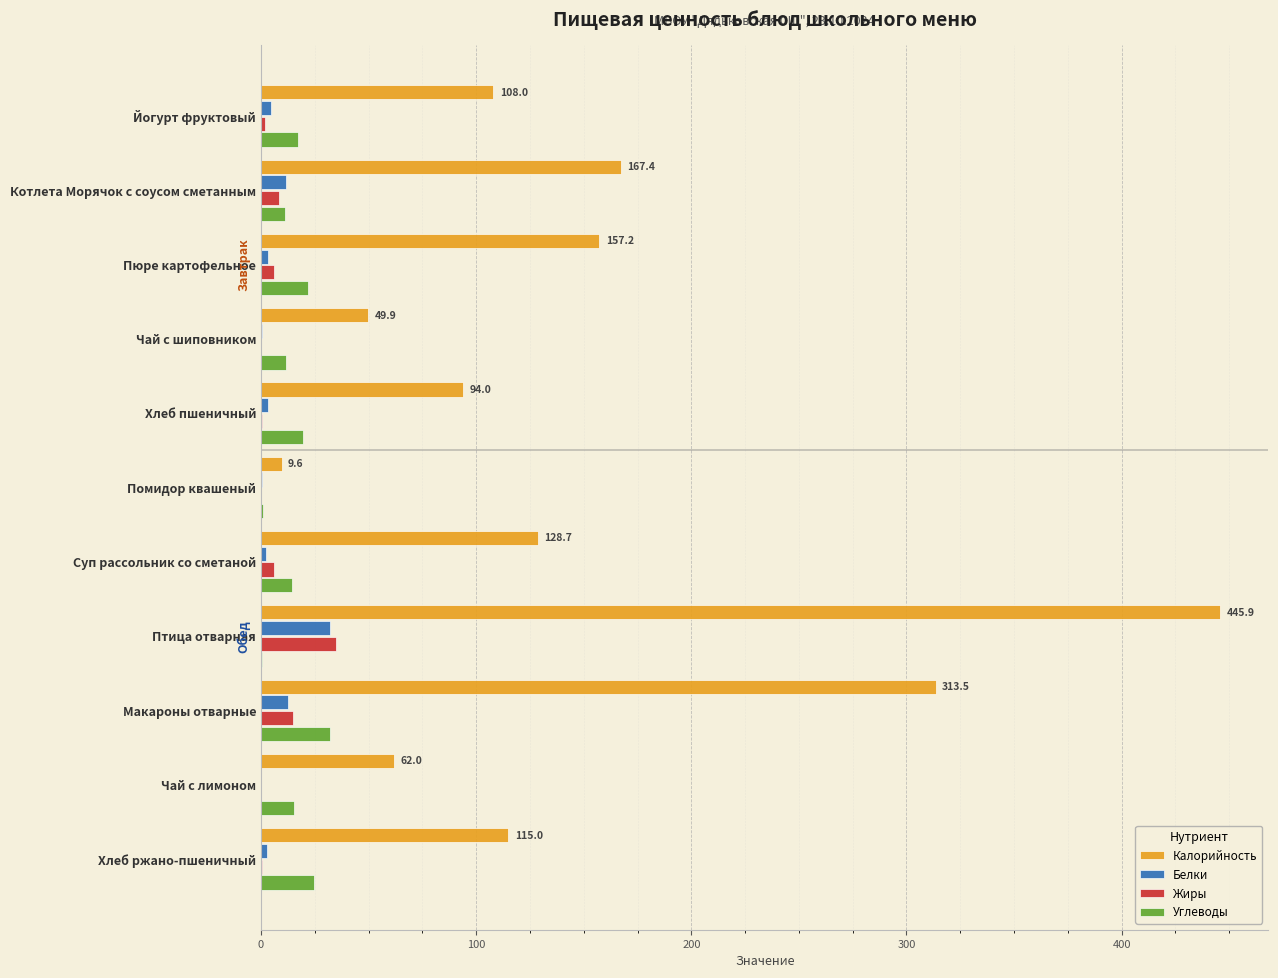

Which series has the widest spread of values?

Калорийность